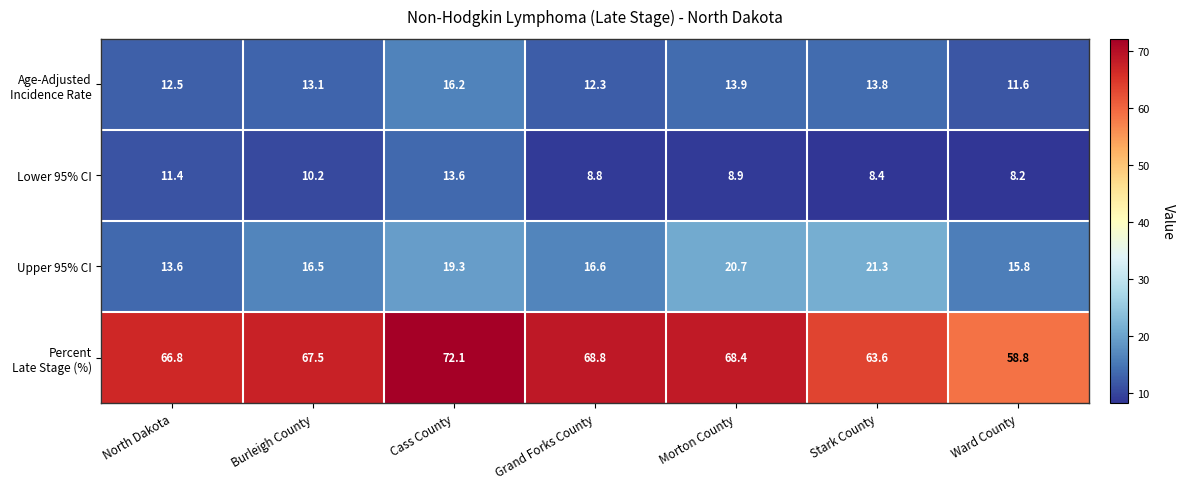

Rank the categories by Upper 95% CI value from lowest to highest.

North Dakota, Ward County, Burleigh County, Grand Forks County, Cass County, Morton County, Stark County